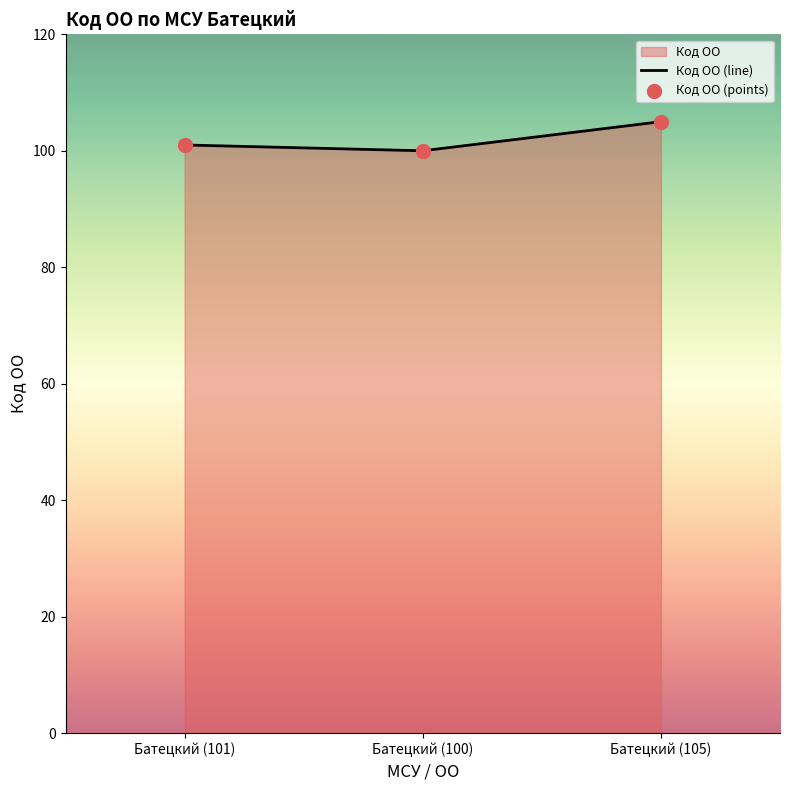

At how many categories does at least one series exceed 101?

1